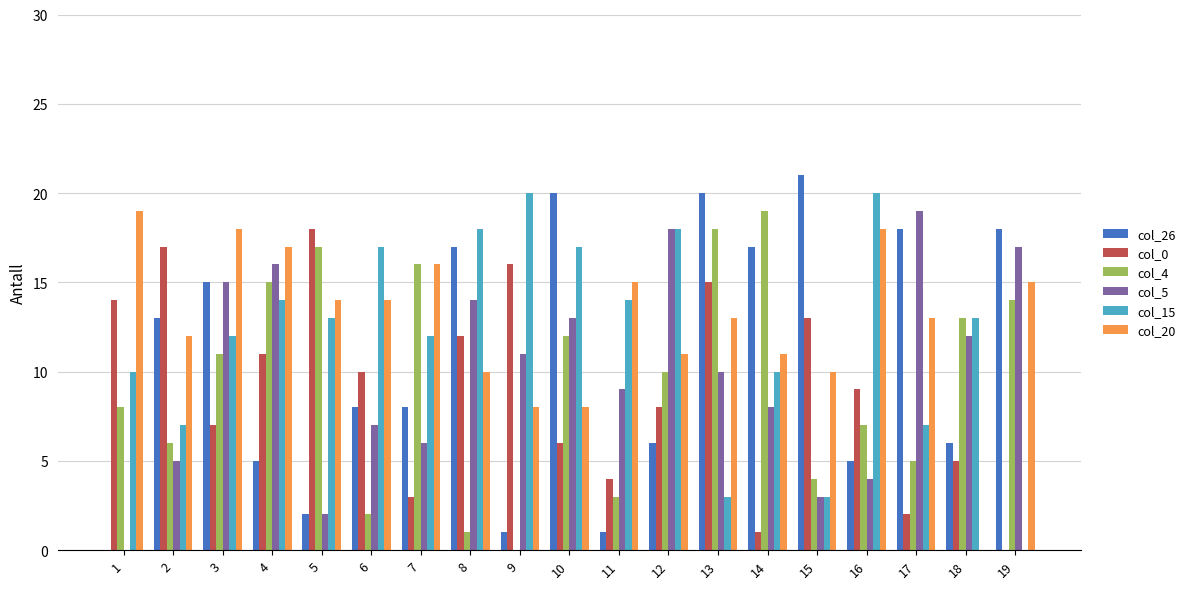

Which series changed the most between 3 and 4?

col_26